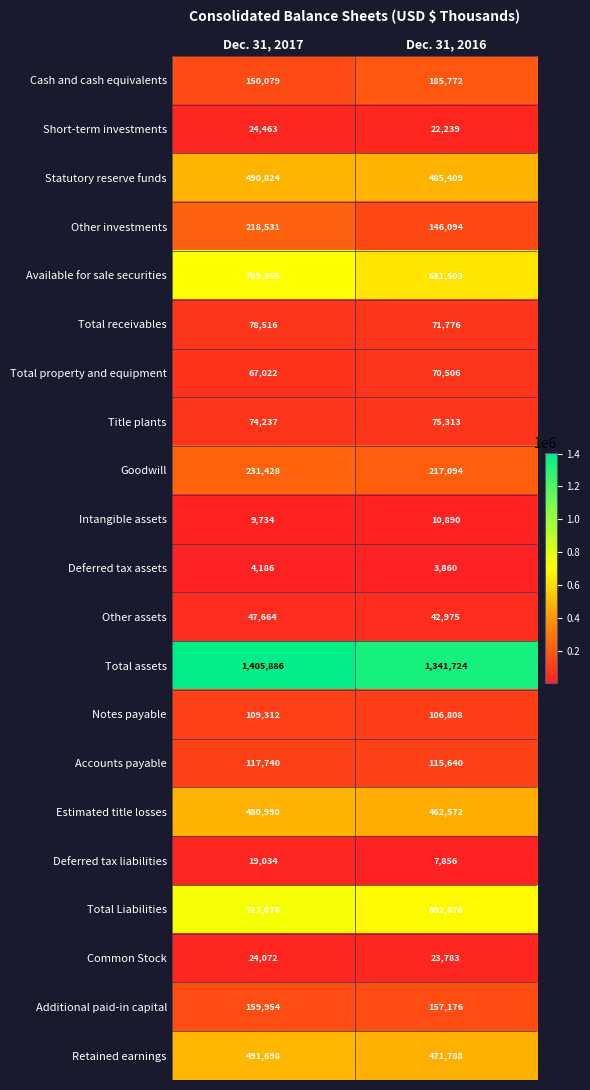

What is the lowest value of the Total Liabilities series?

692876